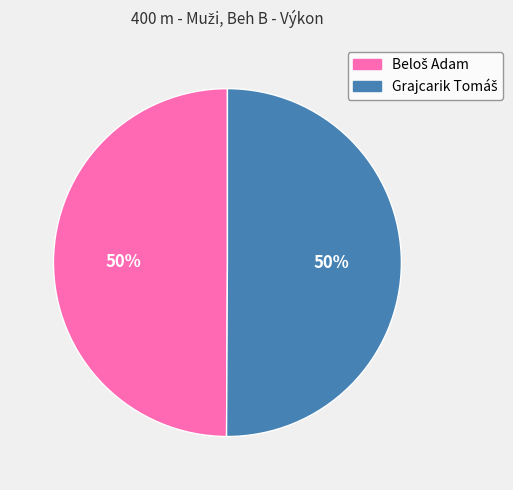

To the nearest percent, what is the average slice percentage?

50%